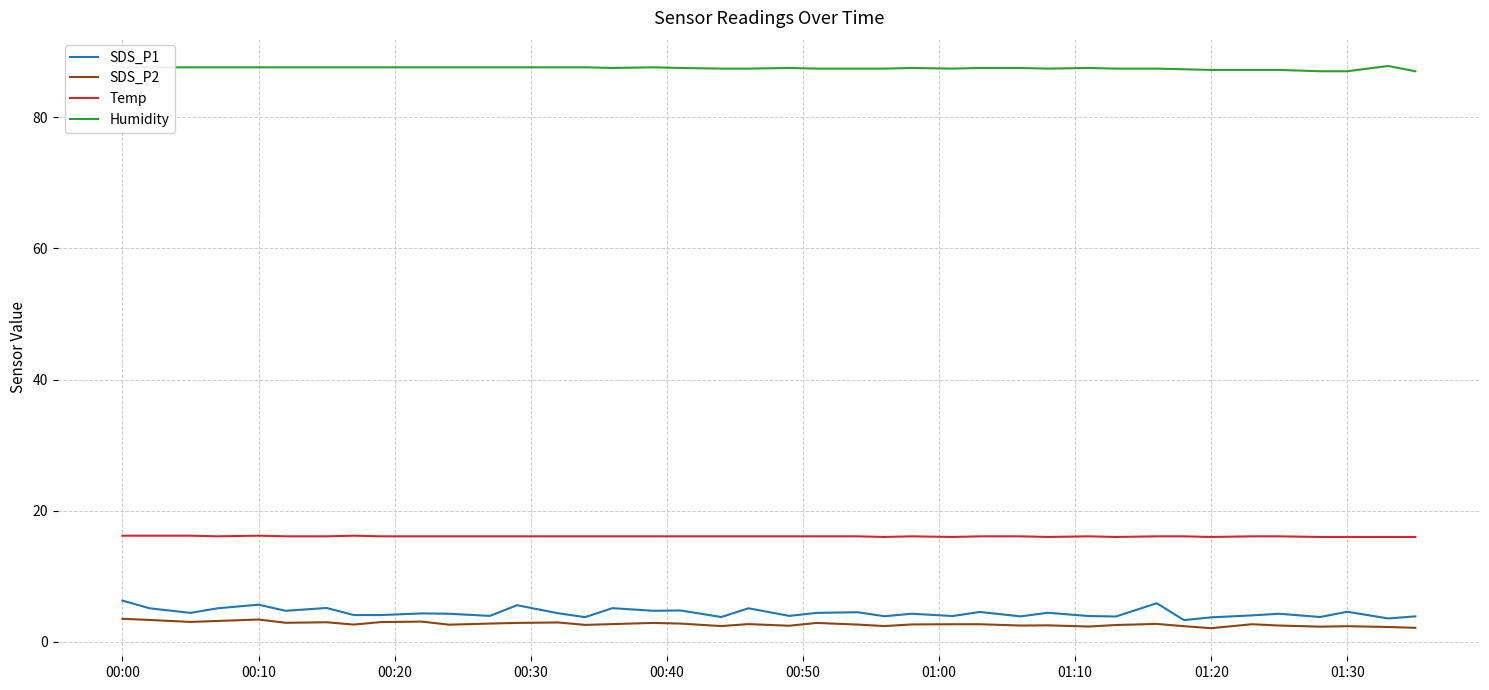

Which series has the largest range (max minus min)?

SDS_P1